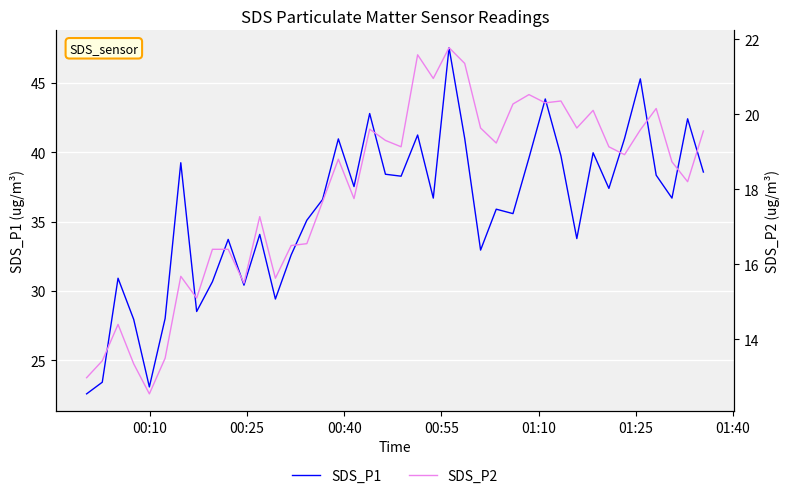

At how many categories does at least one series exceed 30?

33